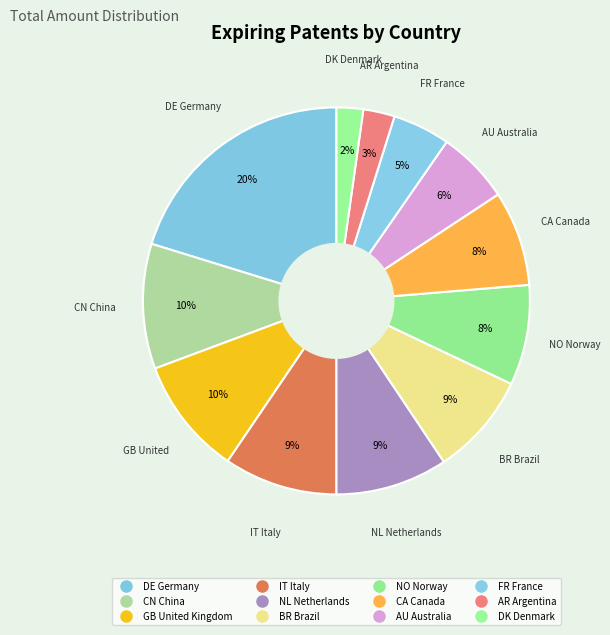

How many segments does this pie chart have?

12